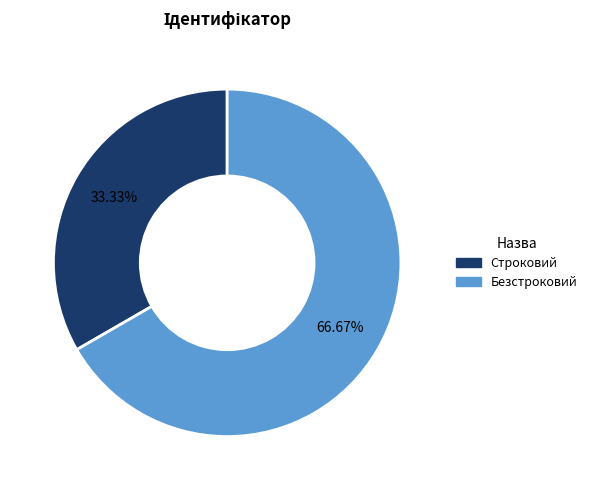

Count the number of slices in the pie.

2